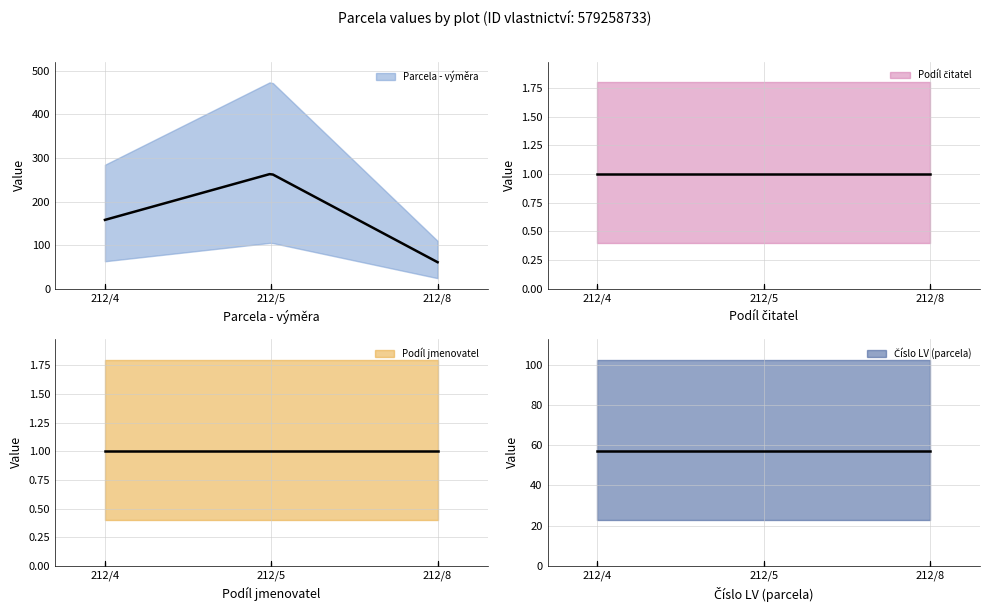

What is the average value of the Číslo LV (parcela) series?

57